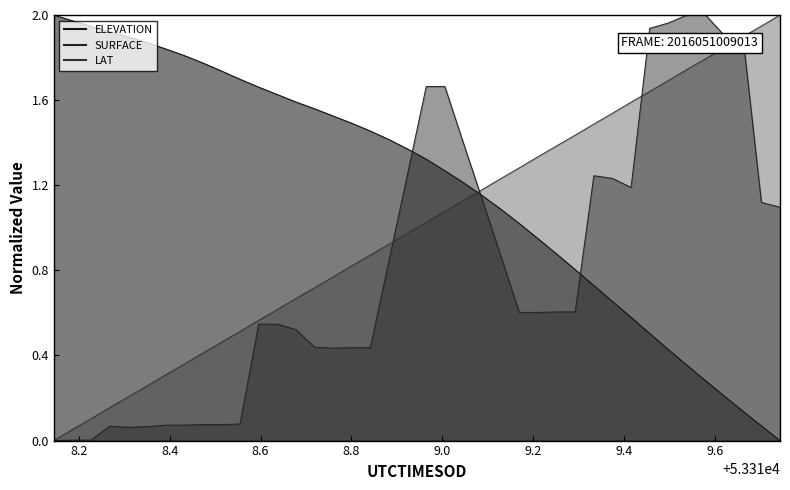

What is the difference between the maximum and minimum values in the LAT series?

2.0